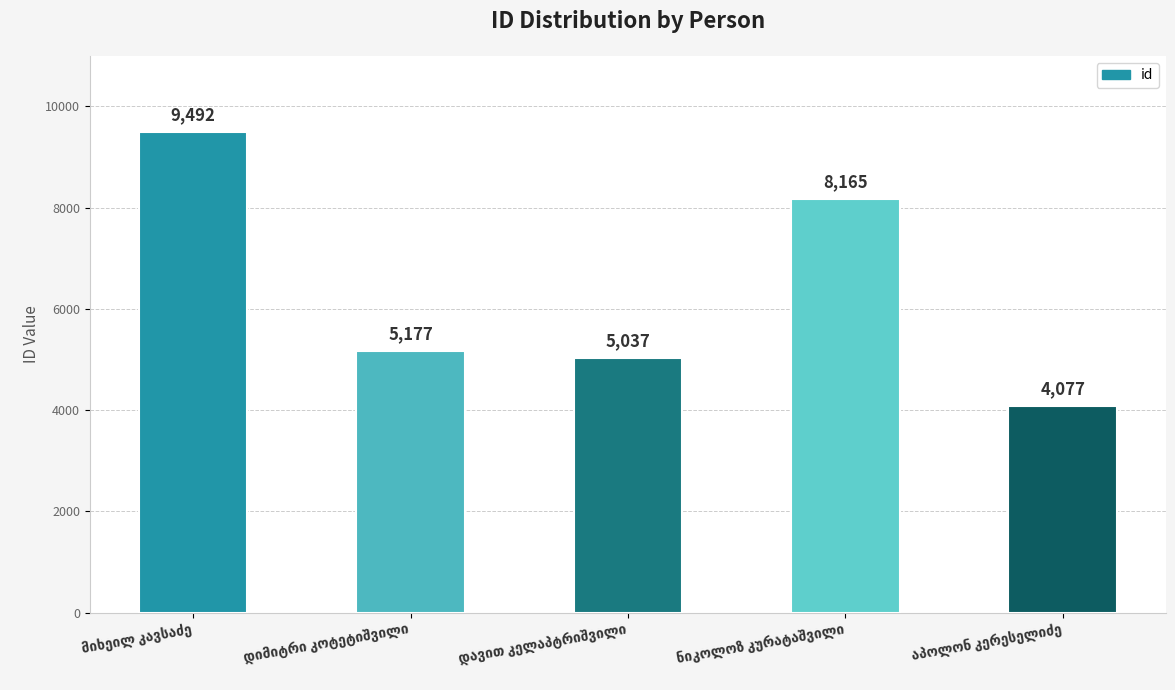

What is the maximum value shown in the chart?

9492